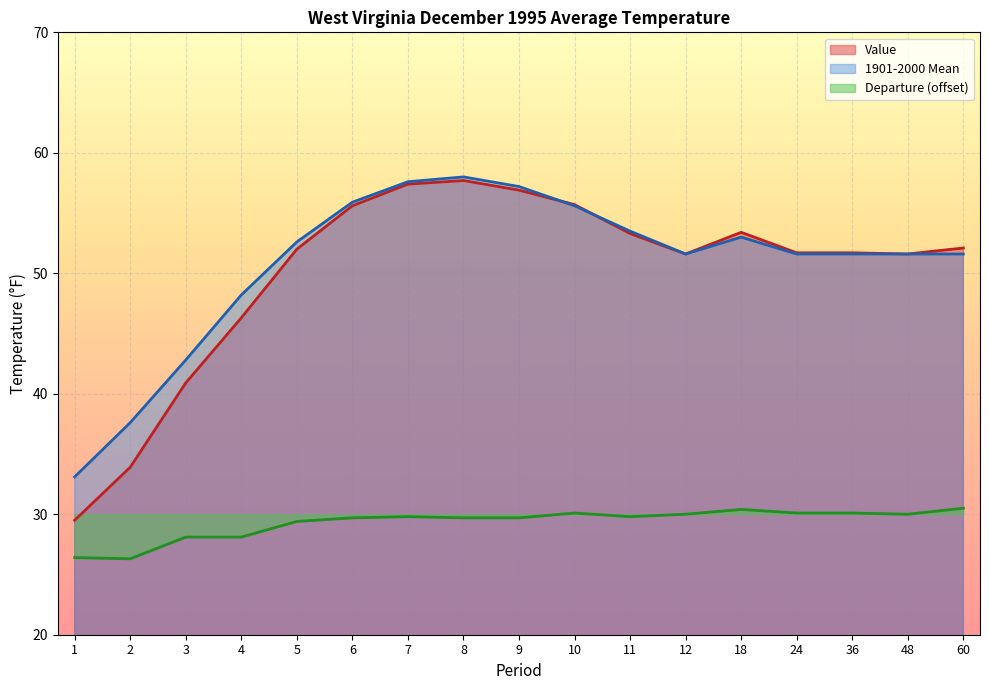

List the series in order of their peak value, highest first.

1901-2000 Mean, Value, Departure